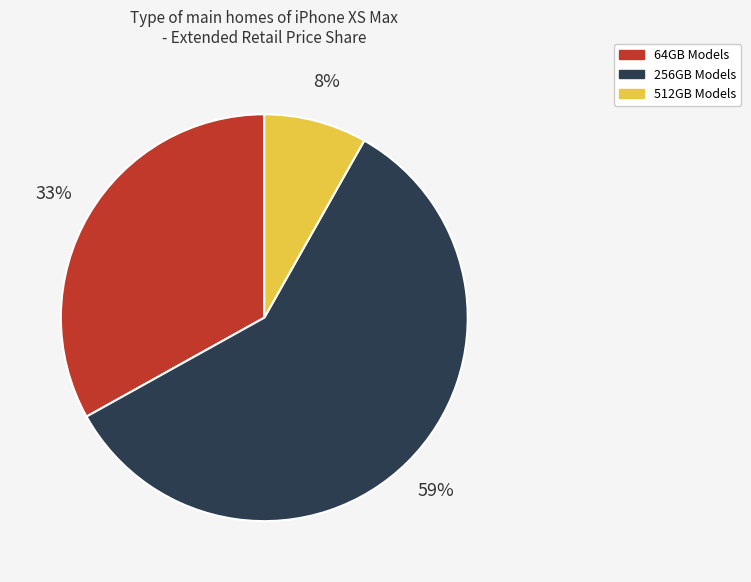

To the nearest percent, what is the difference between the largest and smallest slice percentages?

51%